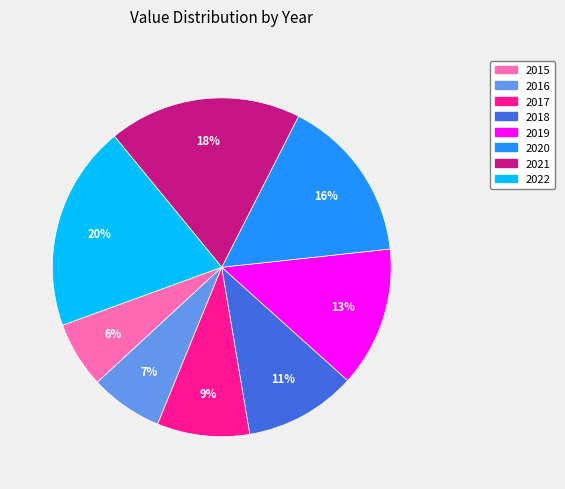

How many segments does this pie chart have?

8